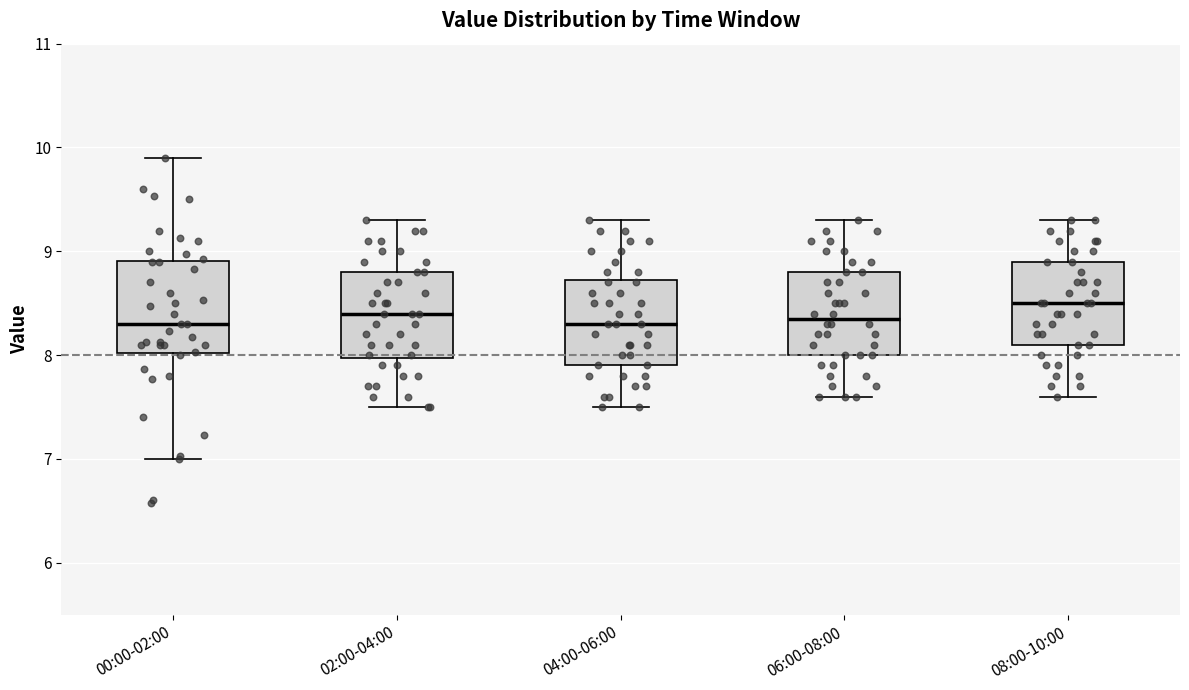

Where is the upper edge of the box for 00:00-02:00 on the y-axis? The values are not printed on the chart, so give them approximately, as read against the axis.

8.9